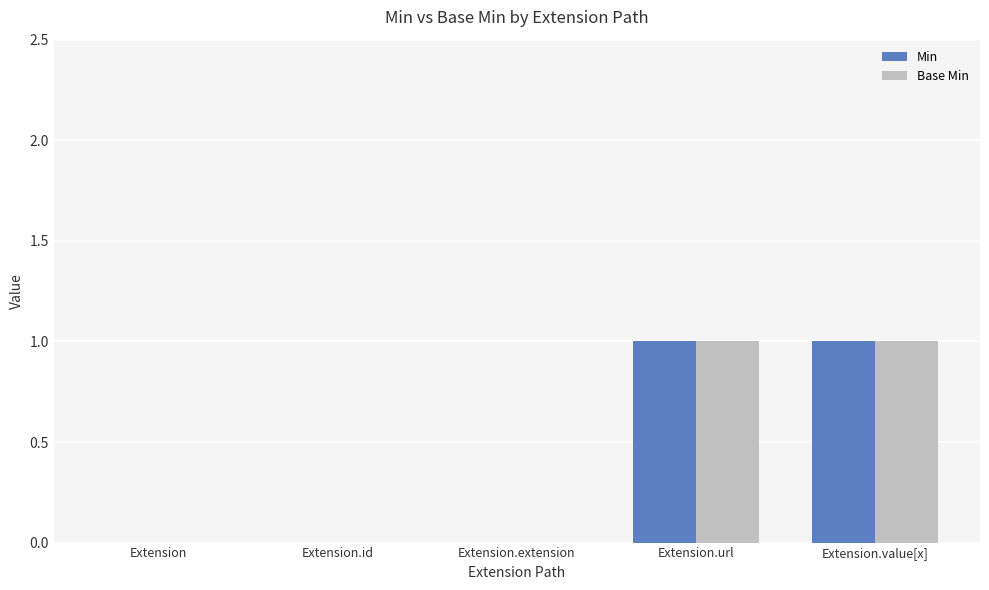

Reading left to right, transcribe all the data shown in this chart.

Min: Extension=0	Extension.id=0	Extension.extension=0	Extension.url=1	Extension.value[x]=1
Base Min: Extension=0	Extension.id=0	Extension.extension=0	Extension.url=1	Extension.value[x]=1